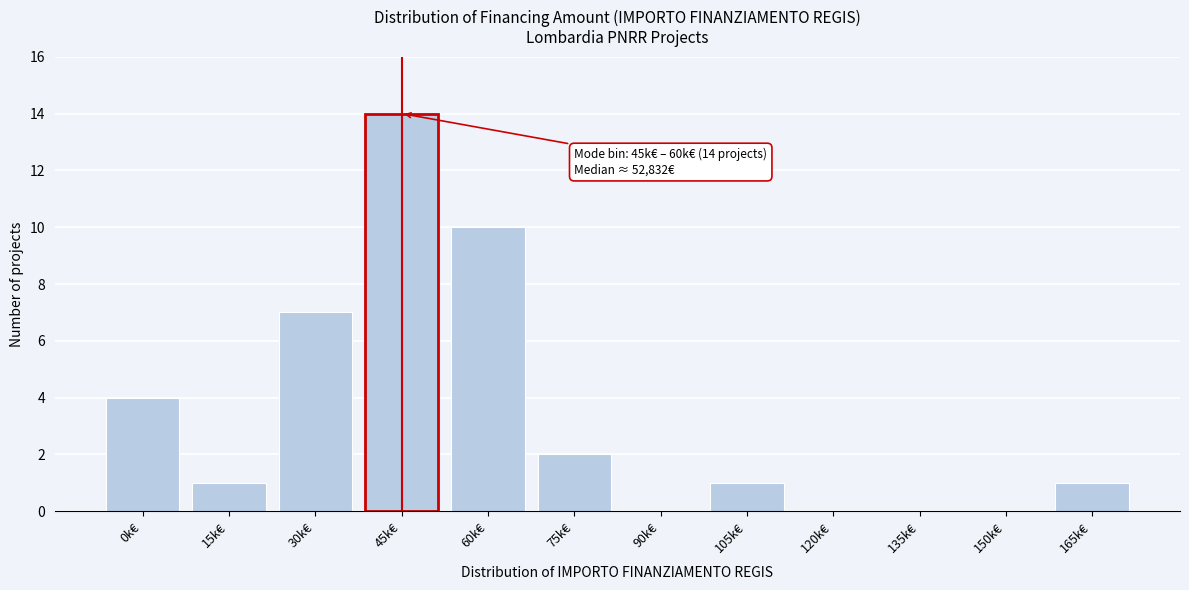

Reading left to right, list all the values displayed in this chart.

0k€=4	15k€=1	30k€=7	45k€=14	60k€=10	75k€=2	90k€=0	105k€=1	120k€=0	135k€=0	150k€=0	165k€=1